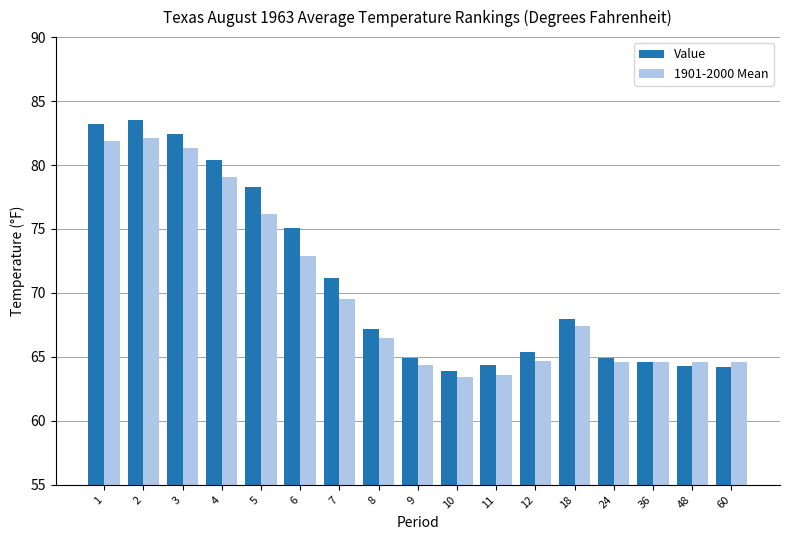

Between 4 and 11, which series saw the biggest shift?

Value